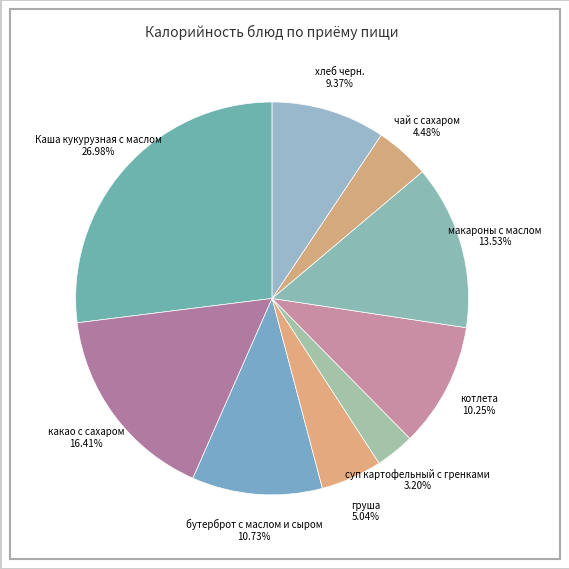

Is there any slice that represents more than half of the pie?

No